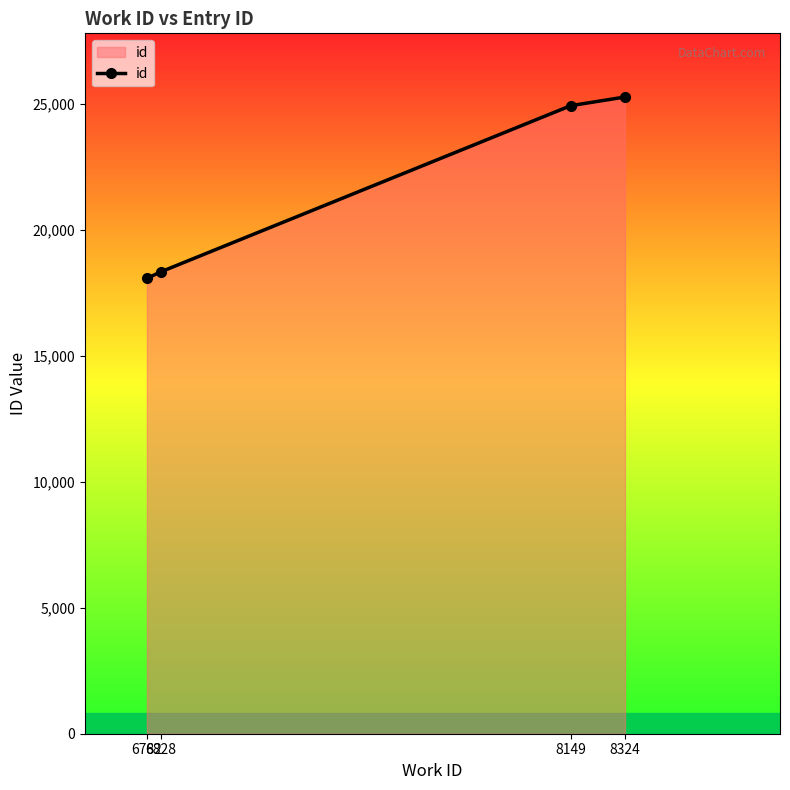

What is the sum of the values at 8149 and 8324?

50178